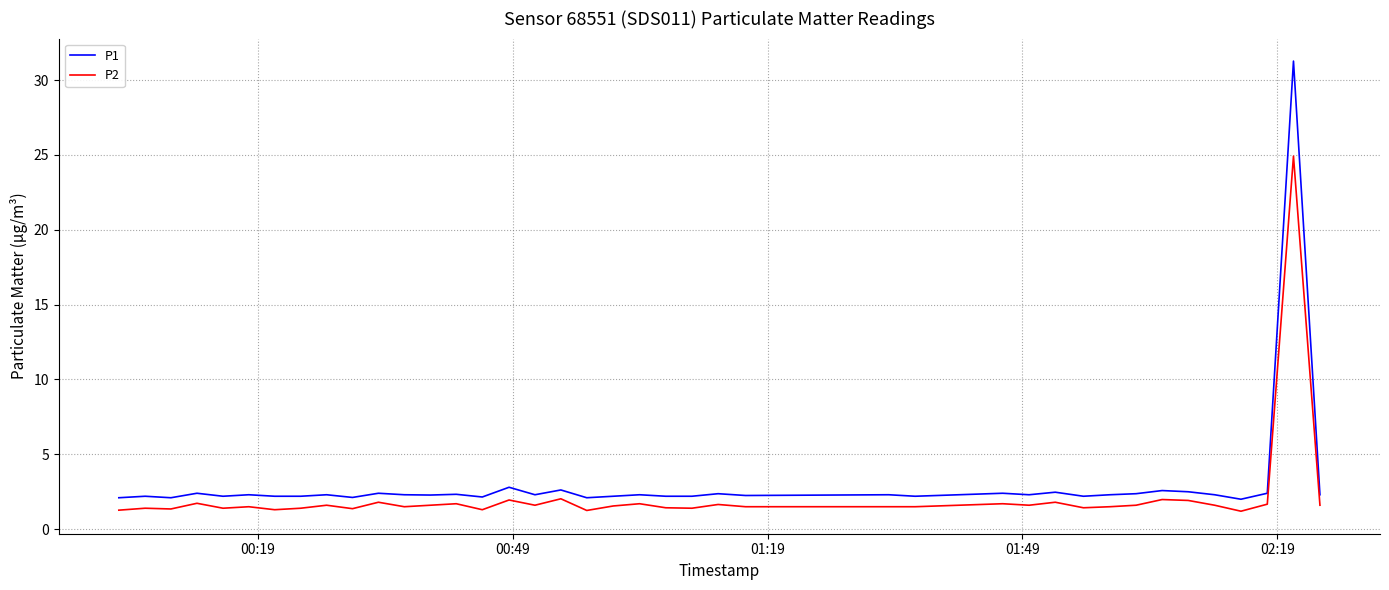

Rank the series by their maximum value, from highest to lowest.

P1, P2